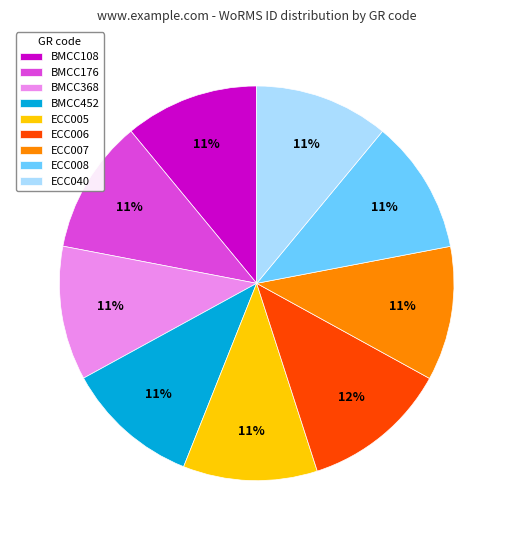

To the nearest percent, what is the average slice percentage?

11%